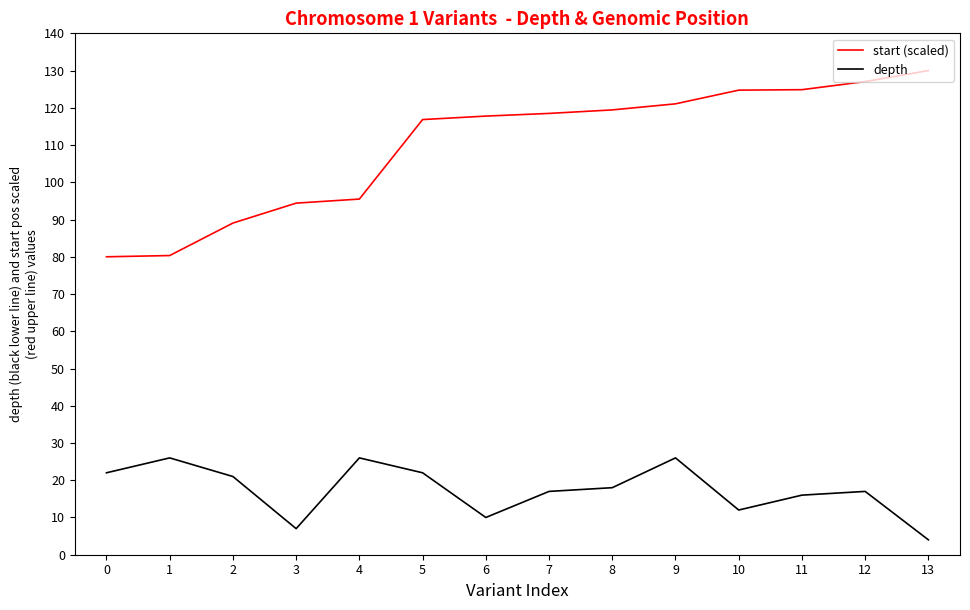

At which category does the chart reach its peak across all series?

13